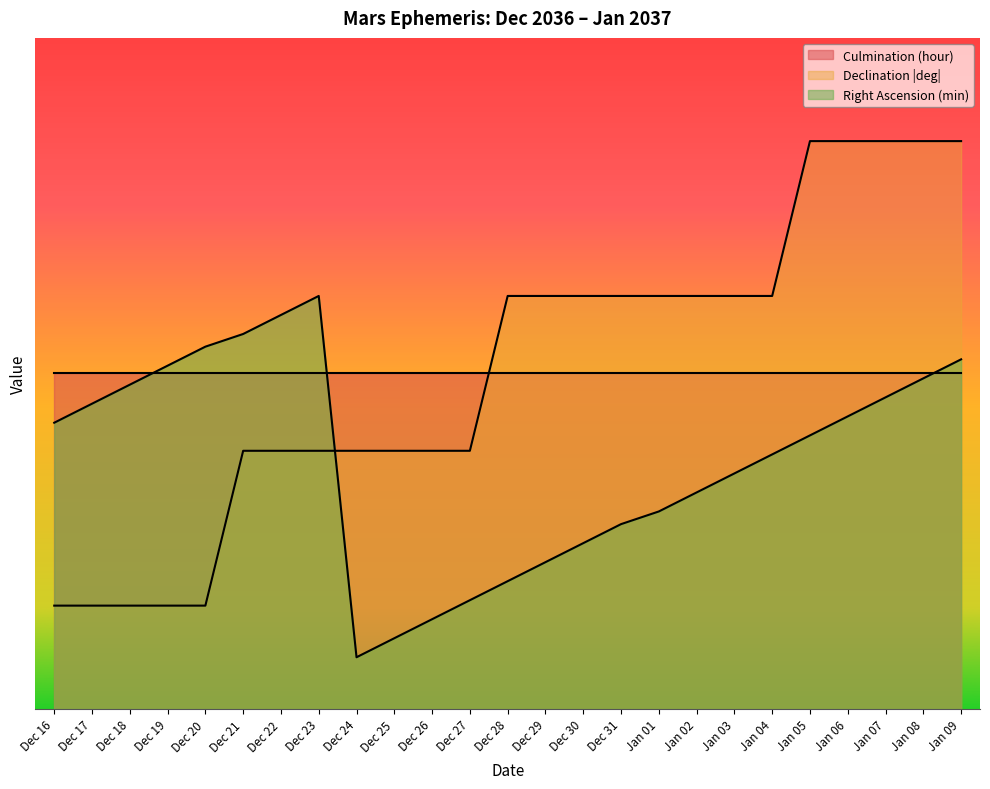

Is it true that Declination (deg, abs) equals 29.9 at Jan 07?

False